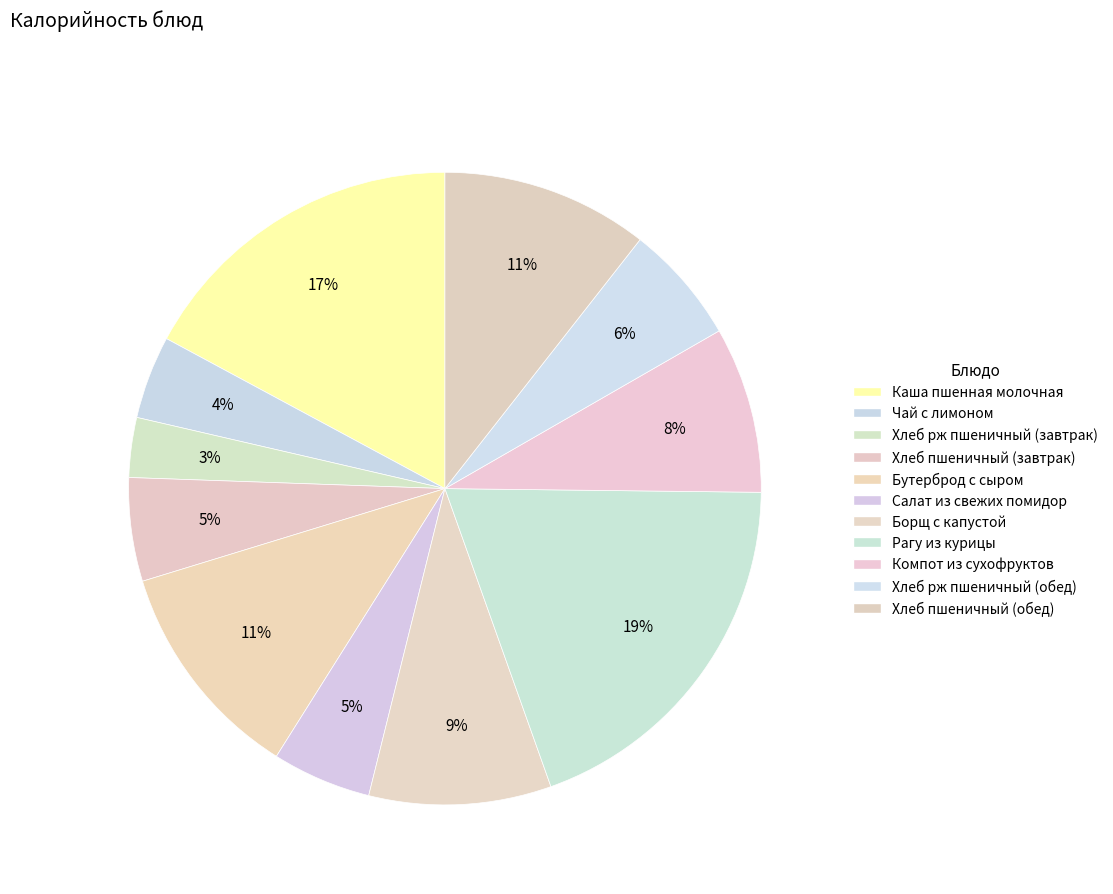

Count the number of slices in the pie.

11